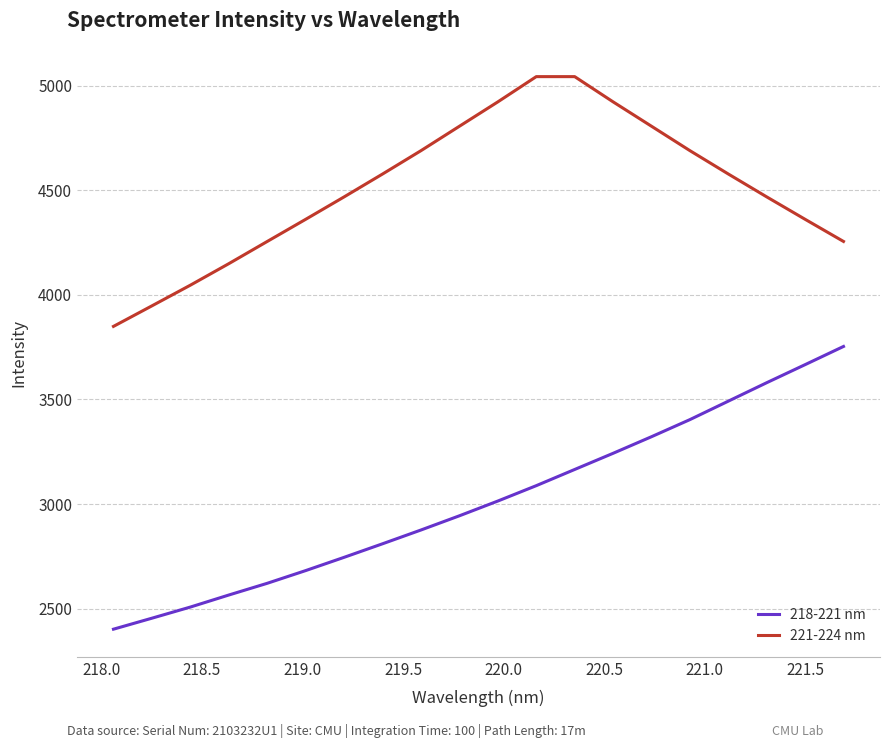

True or false: 218-221 nm and 221-224 nm cross at least once.

False